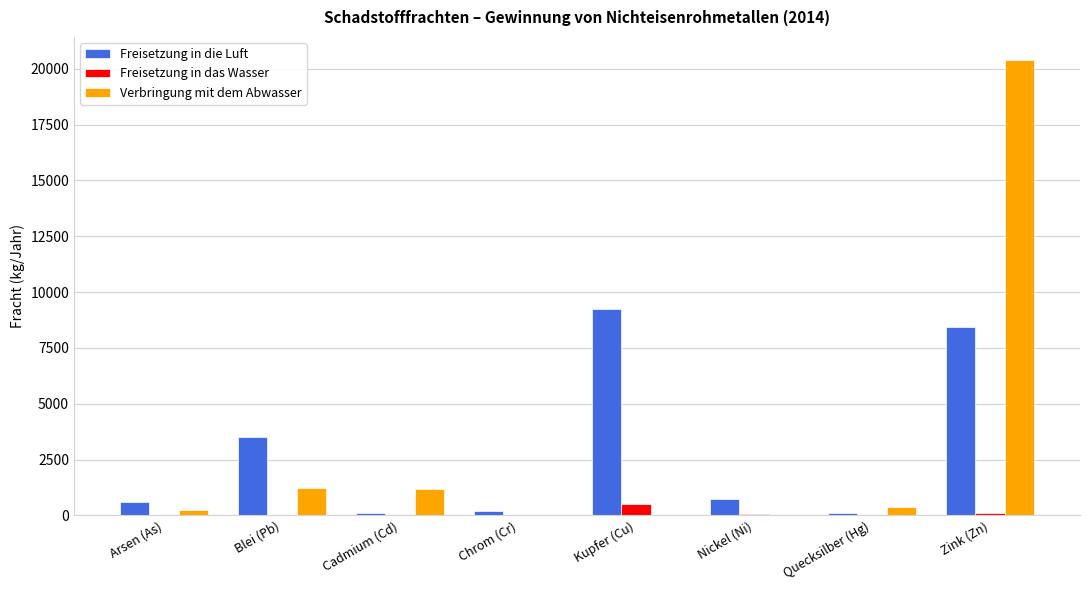

What is the approximate value of Freisetzung in die Luft at Quecksilber (Hg), to the nearest 10?

100